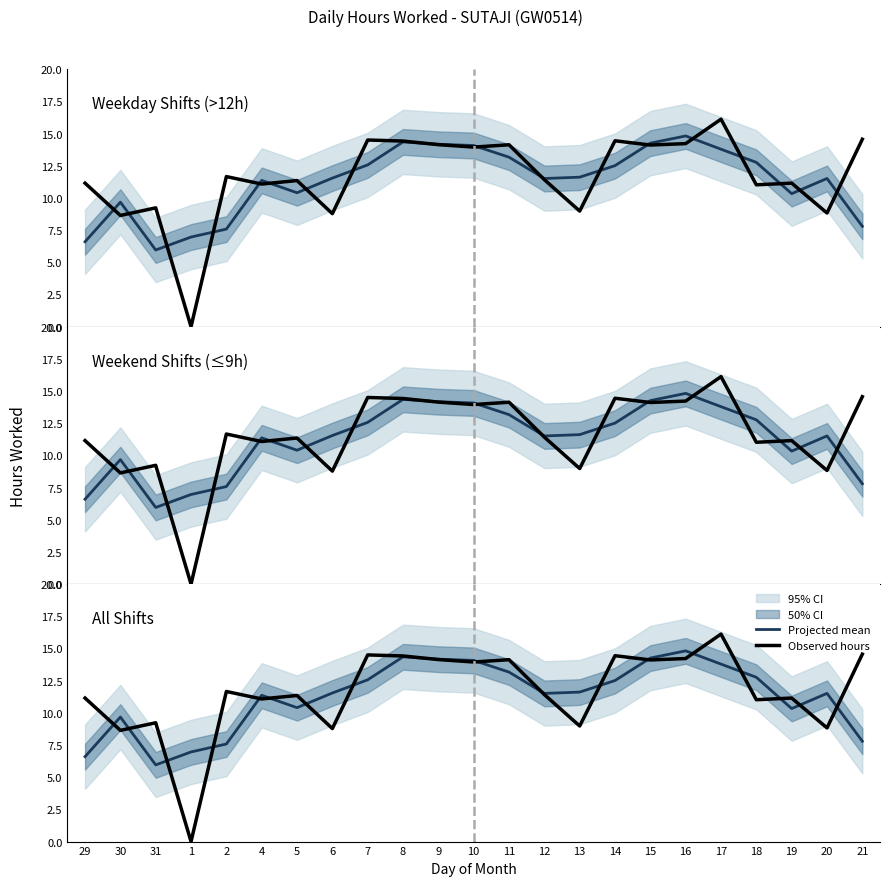

Rank the categories by Projected mean value from lowest to highest.

31, 29, 1, 2, 21, 30, 19, 5, 4, 12, 20, 6, 13, 14, 7, 18, 11, 17, 10, 9, 15, 8, 16